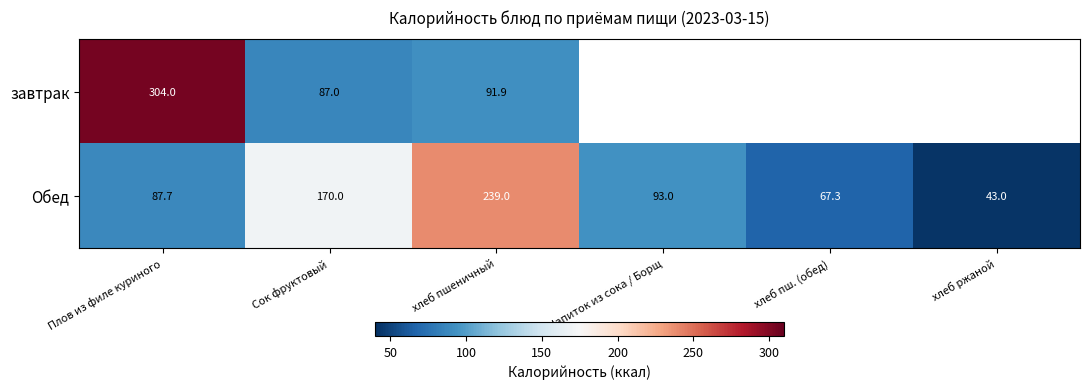

What is the minimum value shown in the chart?

43.0